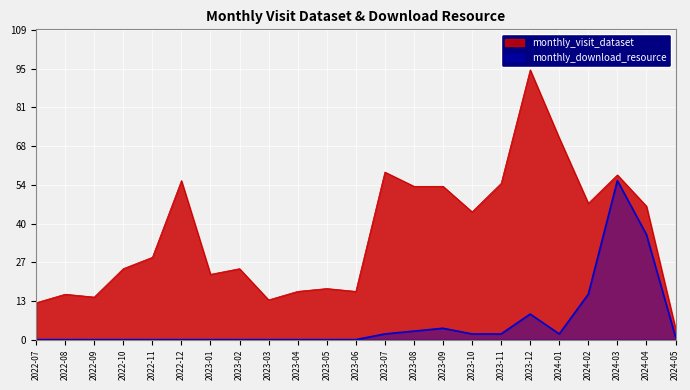

How many distinct data groups are displayed?

2